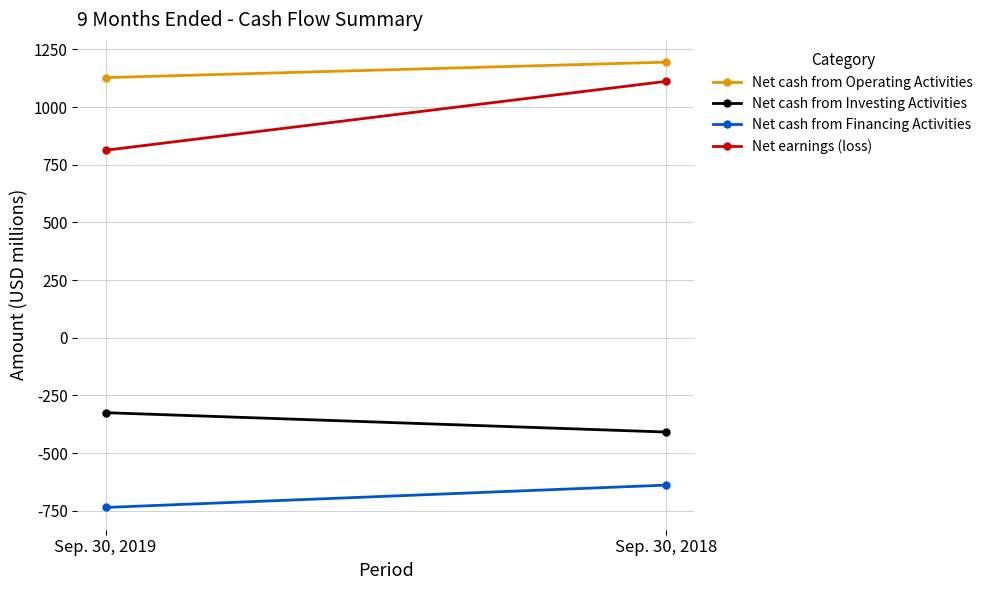

What is the minimum value shown in the chart?

-736